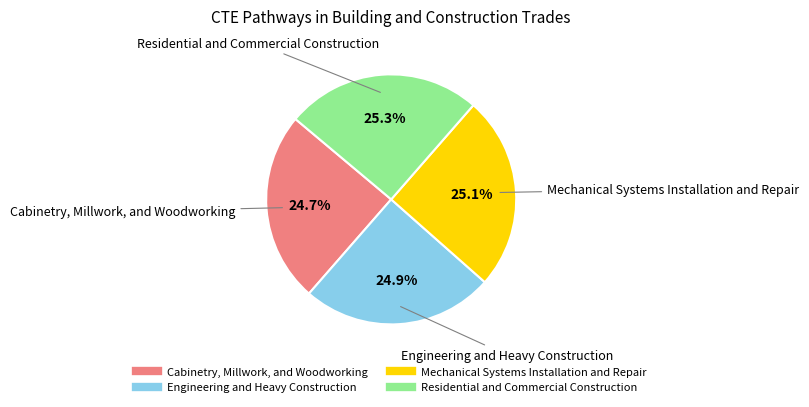

Rank the categories by value from highest to lowest.

Residential and Commercial Construction, Mechanical Systems Installation and Repair, Engineering and Heavy Construction, Cabinetry, Millwork, and Woodworking